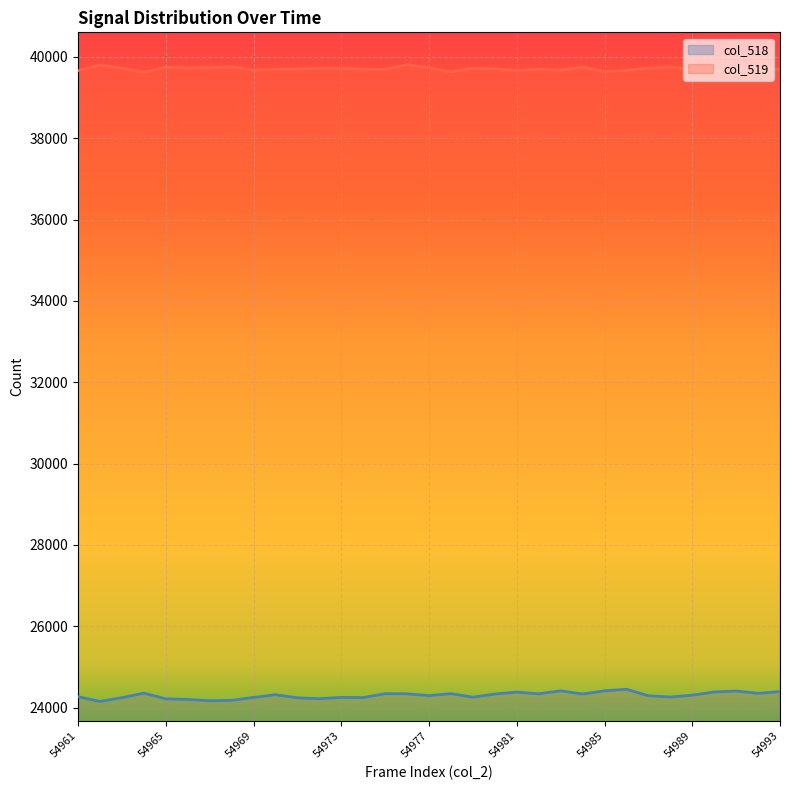

At which category is the sum across all series the highest?

54976